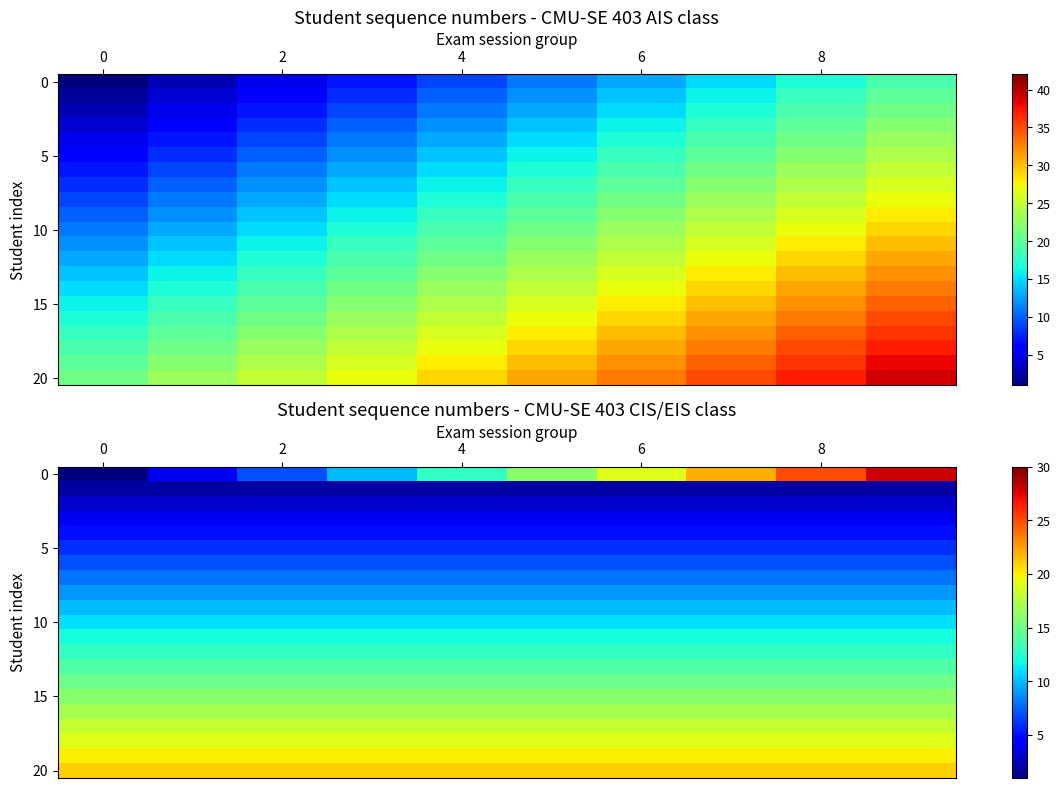

What is the highest value of the 10 series?

11